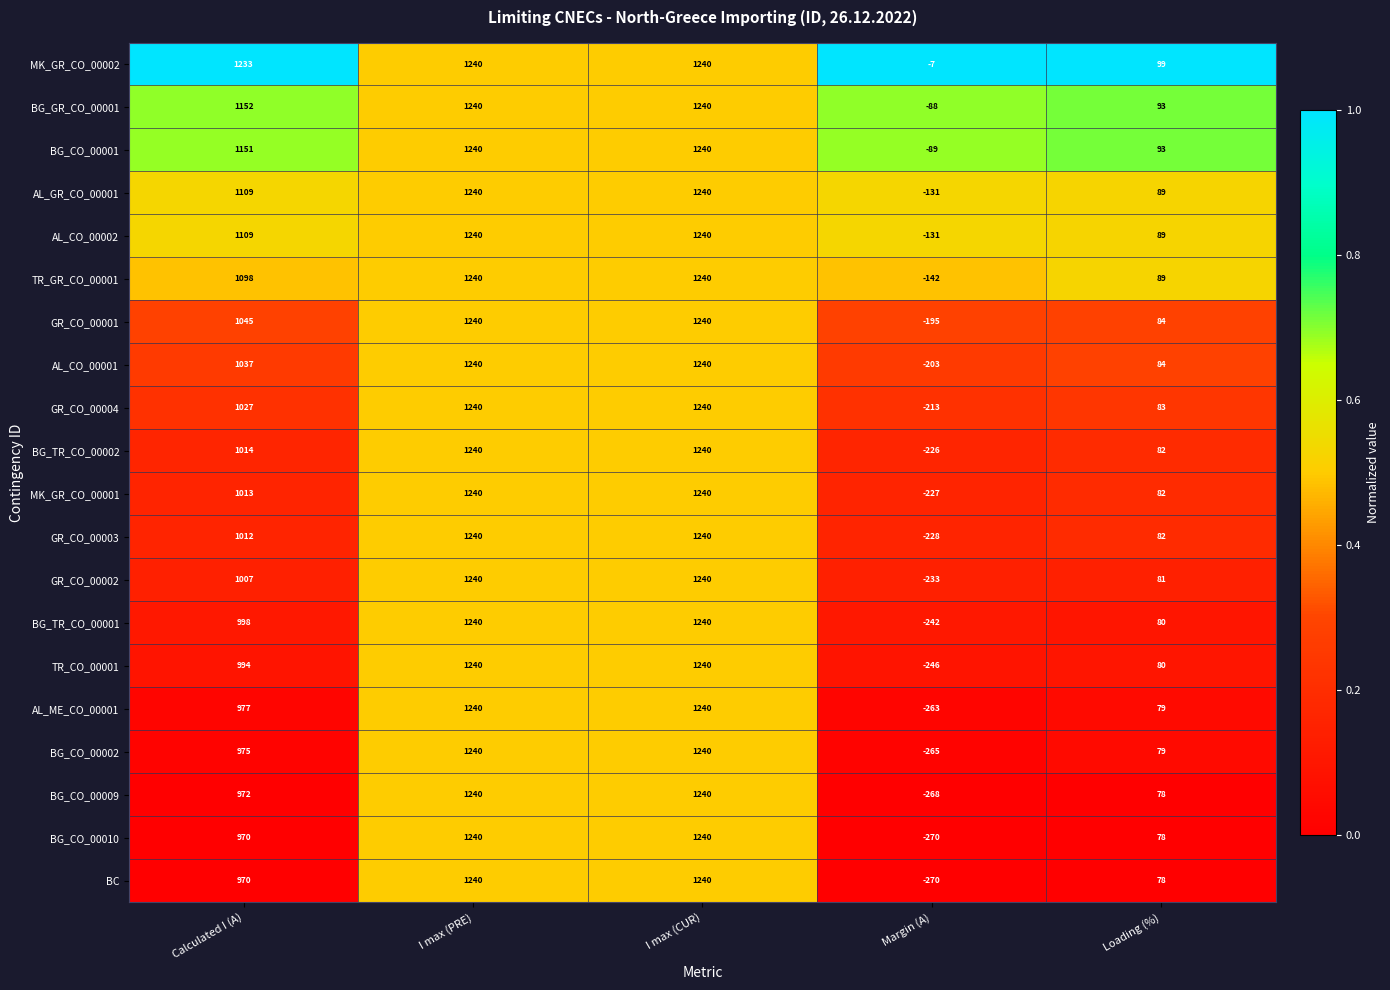

Count the AL_CO_00001 values in the range 84 to 1240.

4